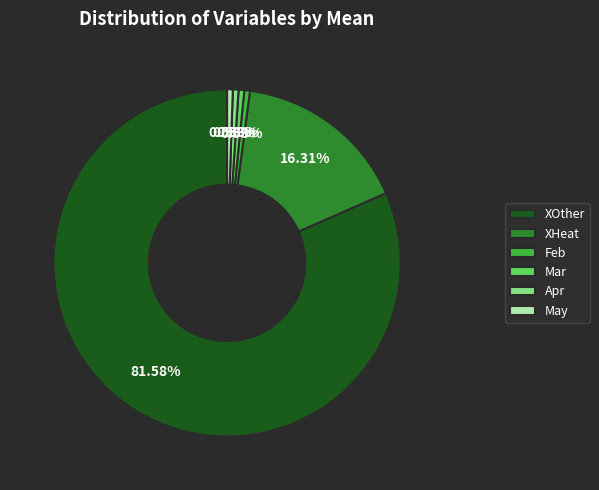

Which slice is the largest?

XOther